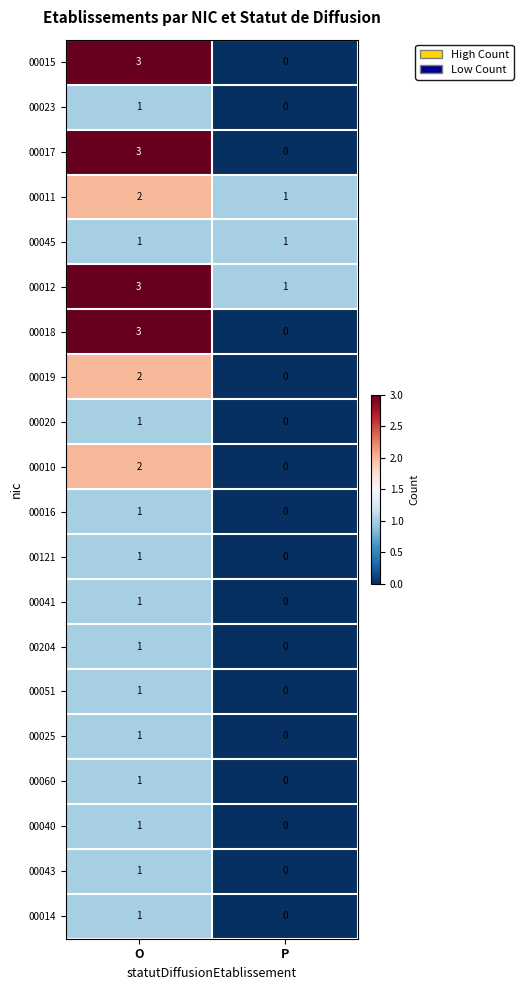

The 00019 series shows 2 at O. True or false?

True